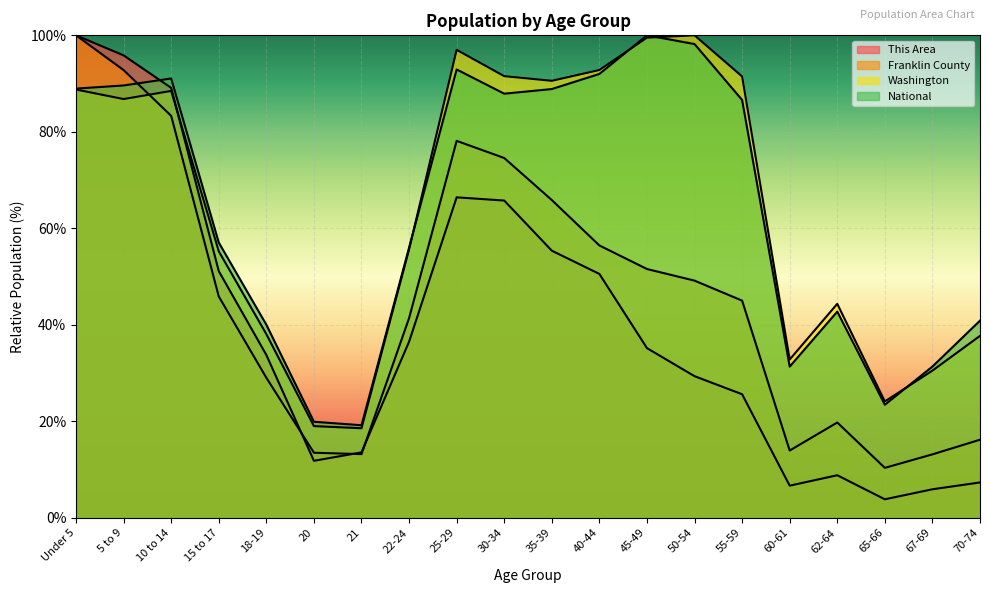

Reading left to right, what are all the values shown in this chart?

This Area: Under 5=100.0	5 to 9=95.8	10 to 14=89.1	15 to 17=51.1	18-19=33.7	20=11.8	21=13.5	22-24=36.5	25-29=66.4	30-34=65.8	35-39=55.4	40-44=50.5	45-49=35.2	50-54=29.3	55-59=25.6	60-61=6.7	62-64=8.8	65-66=3.8	67-69=5.9	70-74=7.3
Franklin County: Under 5=100.0	5 to 9=92.8	10 to 14=83.3	15 to 17=45.9	18-19=29.0	20=13.5	21=13.2	22-24=41.4	25-29=78.1	30-34=74.6	35-39=65.9	40-44=56.4	45-49=51.6	50-54=49.2	55-59=45.0	60-61=13.9	62-64=19.7	65-66=10.3	67-69=13.1	70-74=16.2
Washington: Under 5=88.8	5 to 9=86.8	10 to 14=88.5	15 to 17=55.2	18-19=38.1	20=19.0	21=18.6	22-24=55.6	25-29=97.0	30-34=91.5	35-39=90.6	40-44=92.8	45-49=99.5	50-54=100.0	55-59=91.5	60-61=32.8	62-64=44.3	65-66=24.1	67-69=30.5	70-74=37.7
National: Under 5=89.0	5 to 9=89.6	10 to 14=91.1	15 to 17=57.0	18-19=40.0	20=19.9	21=19.2	22-24=56.0	25-29=92.9	30-34=87.9	35-39=88.9	40-44=92.0	45-49=100.0	50-54=98.2	55-59=86.6	60-61=31.3	62-64=42.7	65-66=23.4	67-69=31.3	70-74=40.9